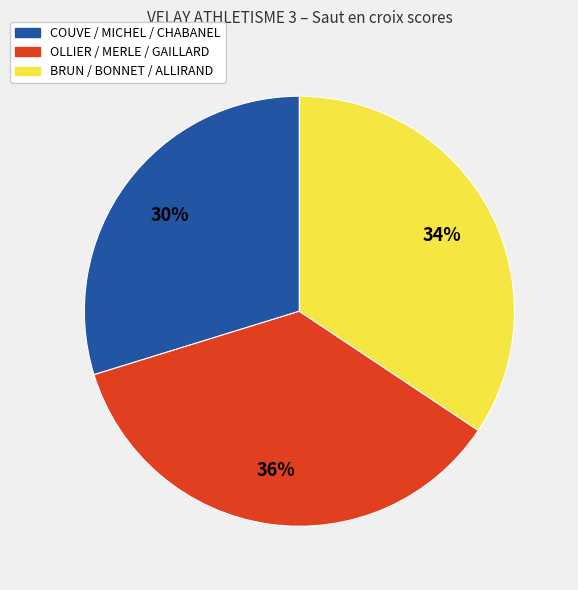

Is there a majority slice in this chart?

No